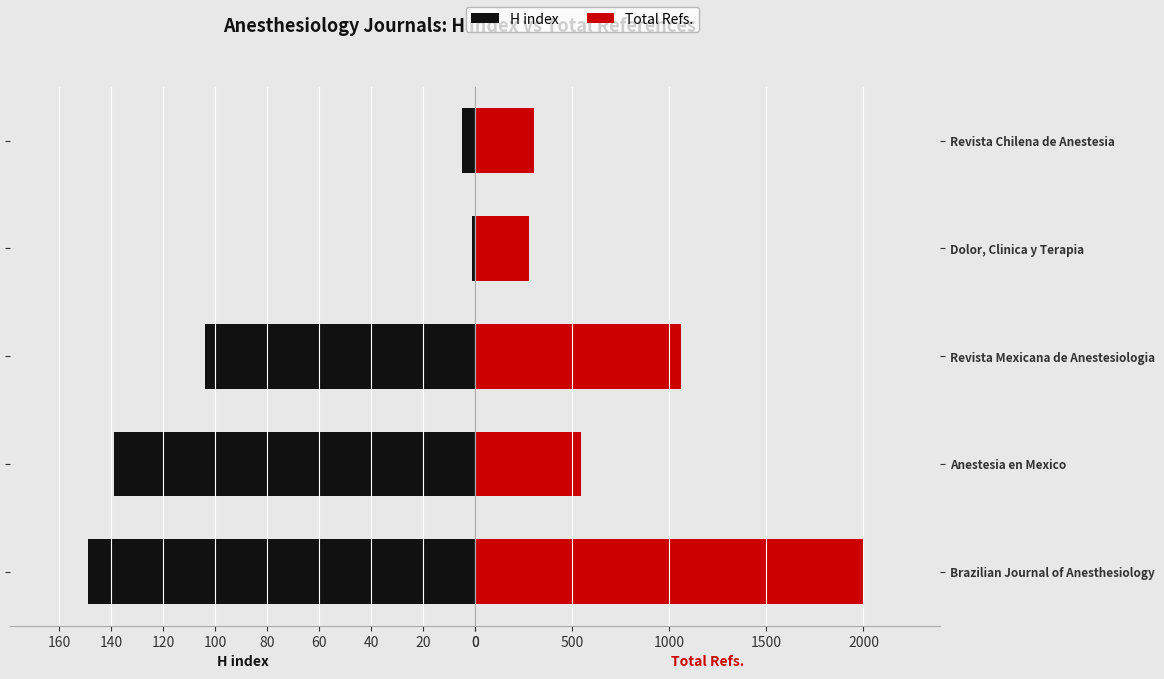

Is it true that Total Refs. equals 726 at 40?

False